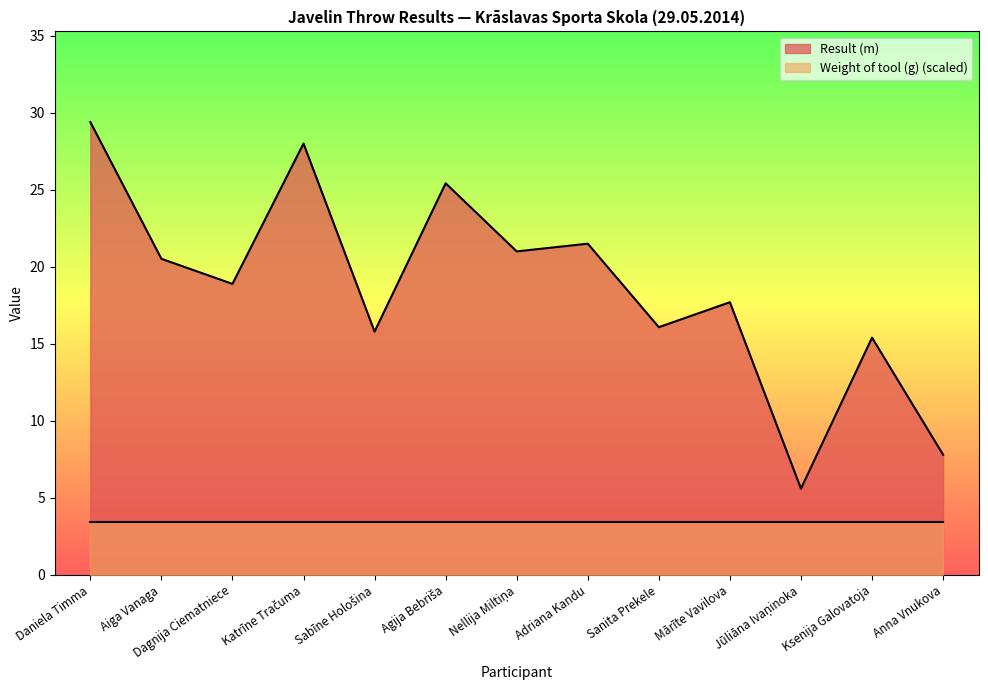

Reading left to right, what are all the values shown in this chart?

Daniela Timma=29.4	Aiga Vanaga=20.5	Dagnija Ciematniece=18.9	Katrīne Tračuma=28.0	Sabīne Hološina=15.8	Agija Bebriša=25.4	Nellija Miltiņa=21.0	Adriana Kandu=21.5	Sanita Prekele=16.1	Mārīte Vavilova=17.7	Jūliāna Ivaņinoka=5.6	Ksenija Galovatoja=15.4	Anna Vnukova=7.8